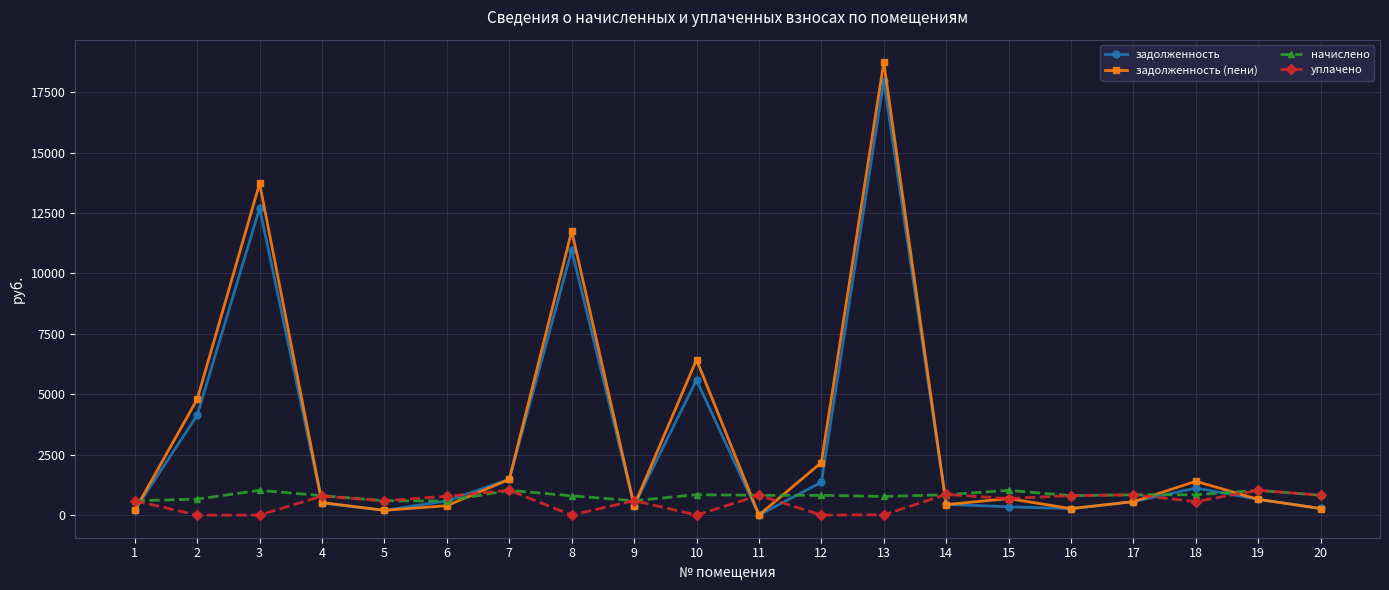

True or false: уплачено has more than 0 points higher than both neighbors.

True